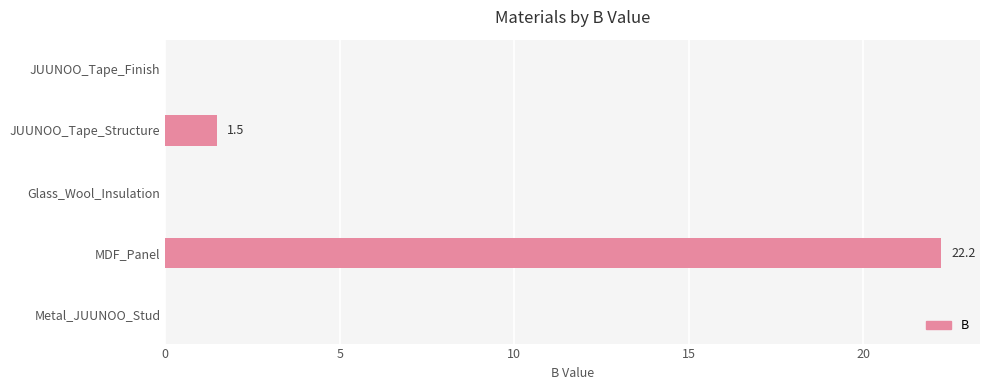

Which has a higher value, Glass_Wool_Insulation or MDF_Panel?

MDF_Panel